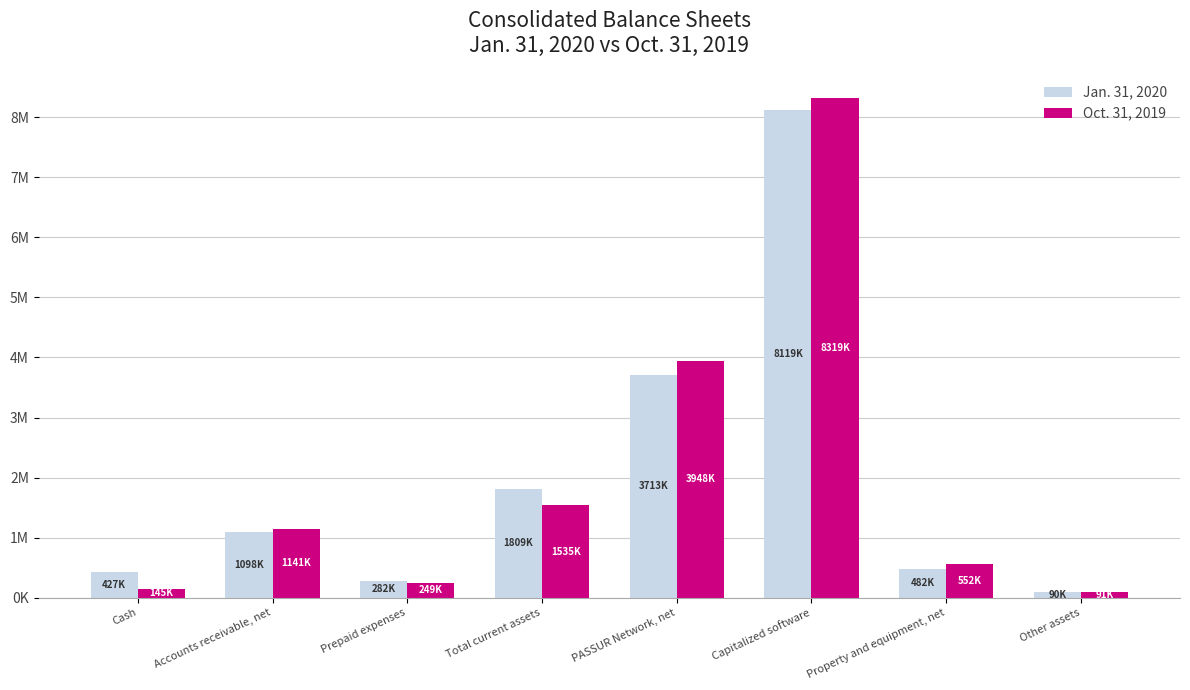

What is the label of the 2nd bar from the right?

Property and equipment, net